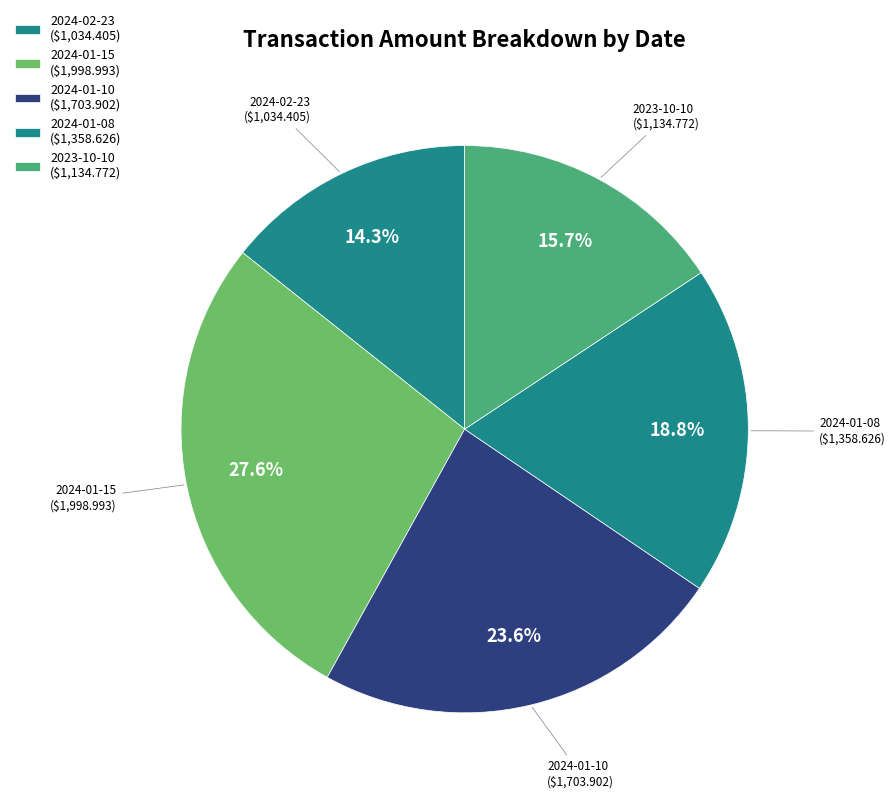

How many segments does this pie chart have?

5